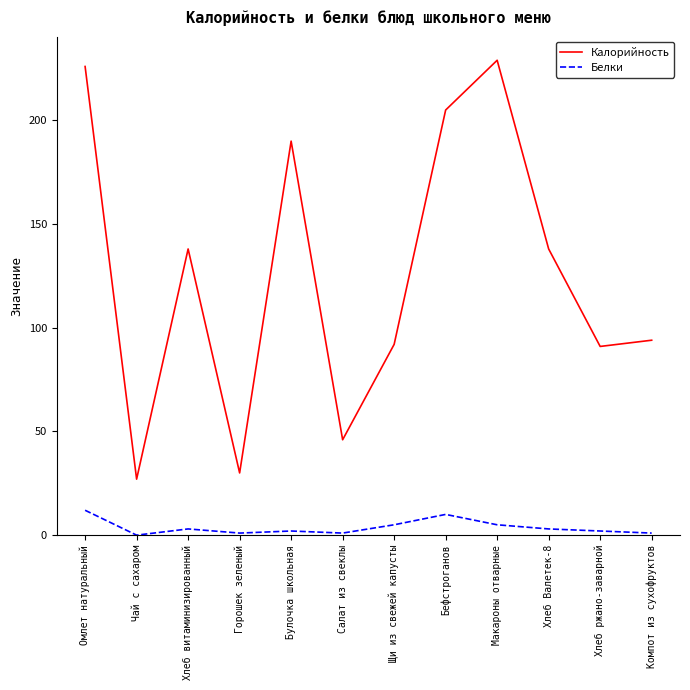

Does the chart have visible grid lines?

No